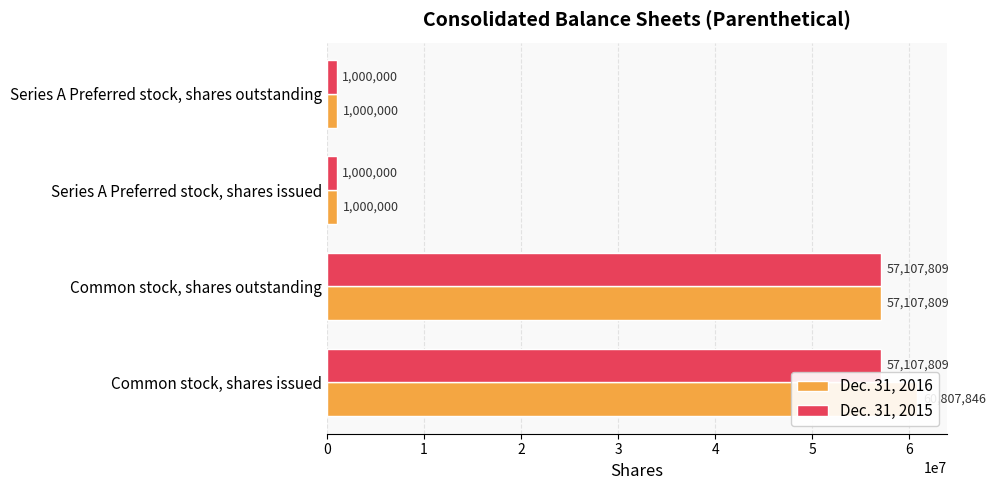

What is the value of the Dec. 31, 2015 bar at the 2nd from the left?

57107809